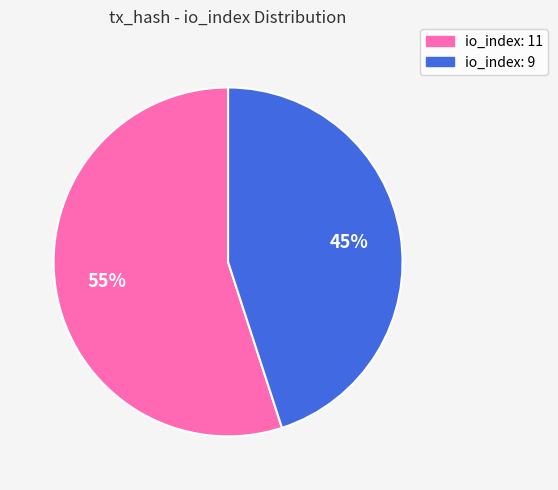

Is io_index: 11 the majority of the pie?

Yes